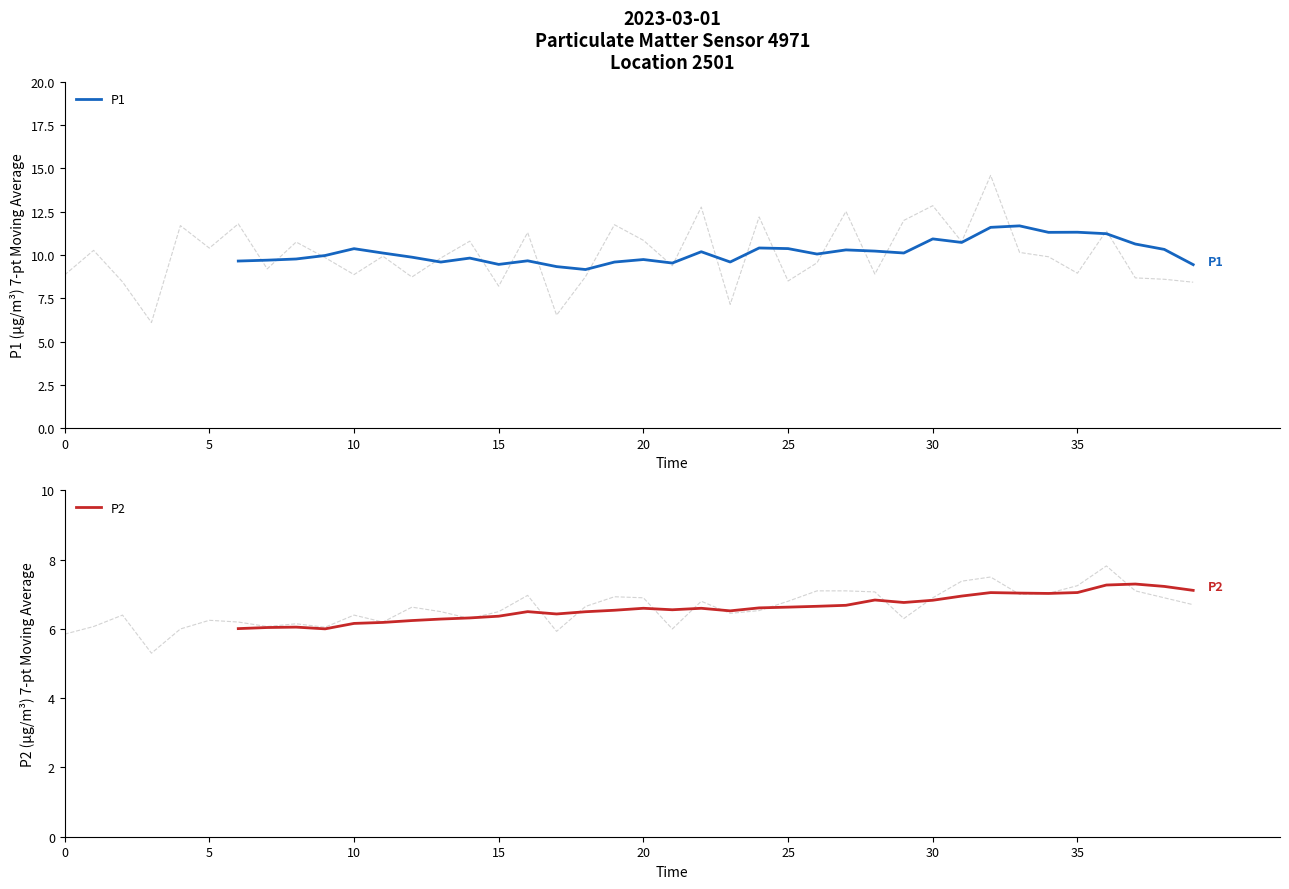

How many lines are shown in the chart?

2